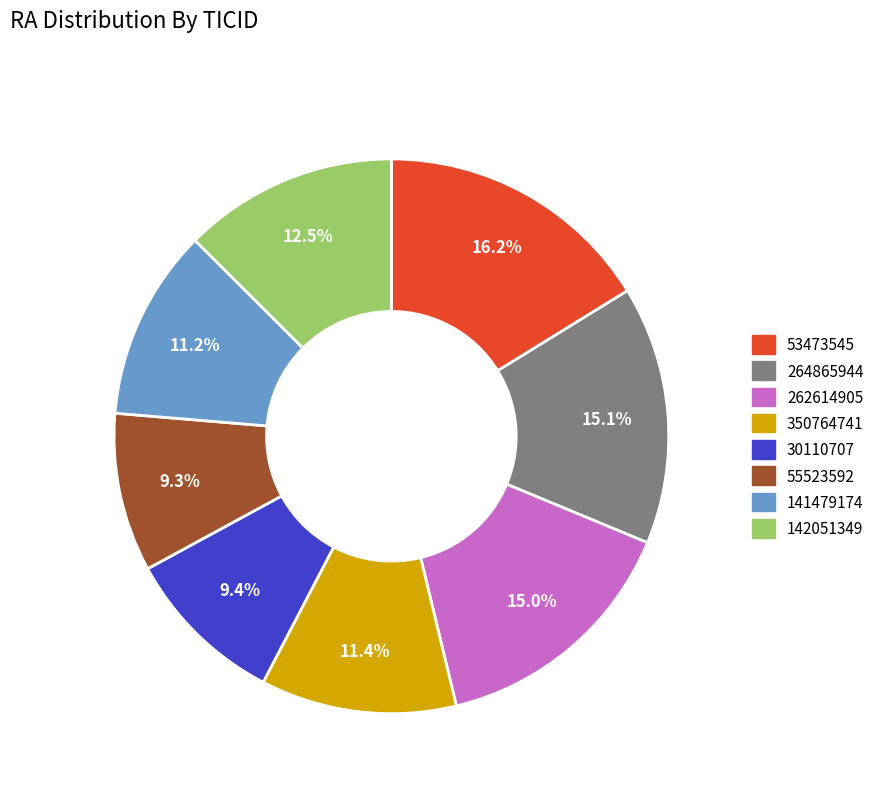

How many slices are in this pie chart?

8